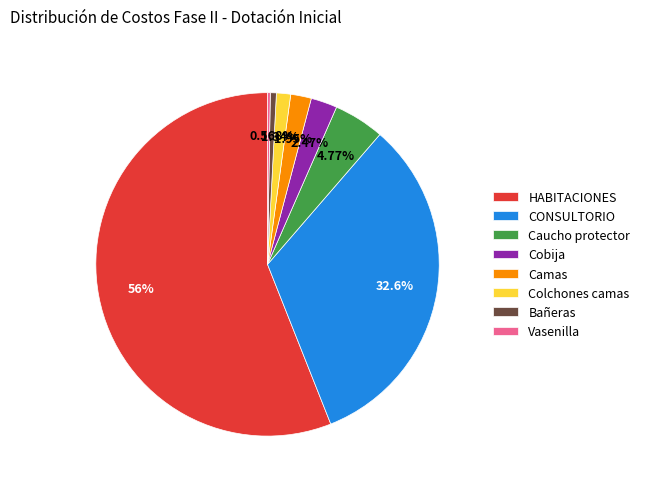

Which has a higher value, Caucho protector or Colchones camas?

Caucho protector